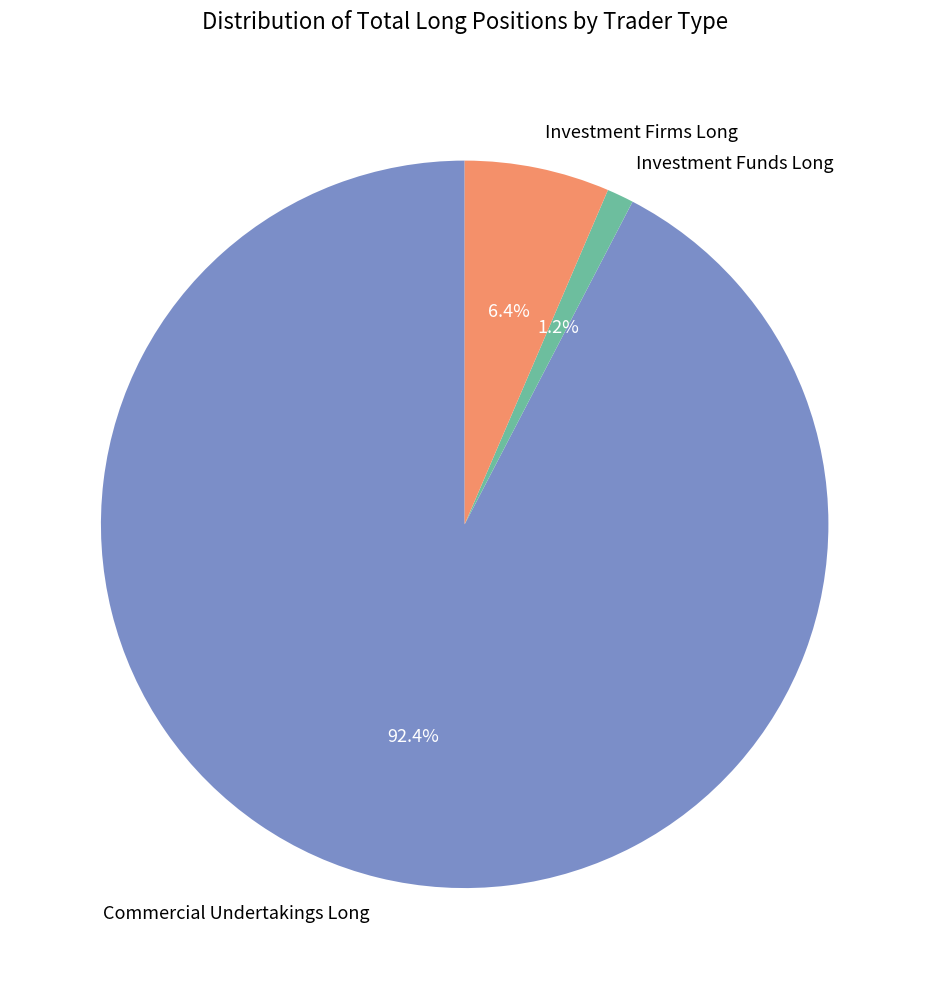

What percentage is the Investment Firms Long slice, to the nearest percent?

6%